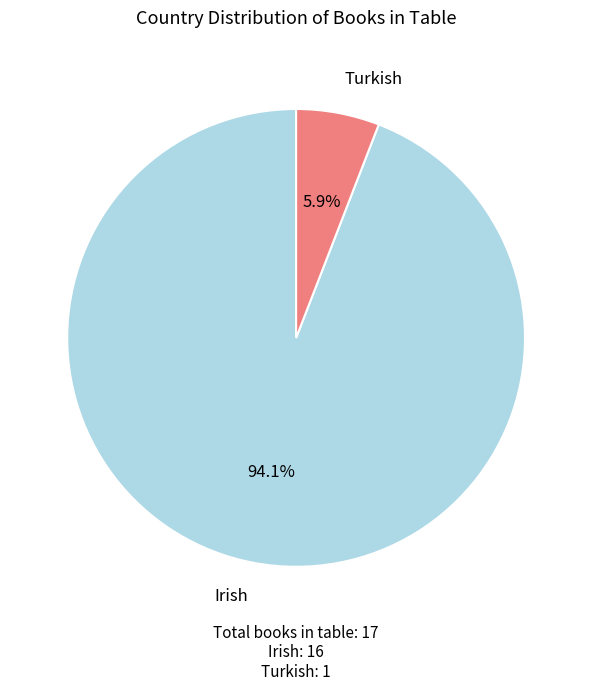

Is there a majority slice in this chart?

Yes